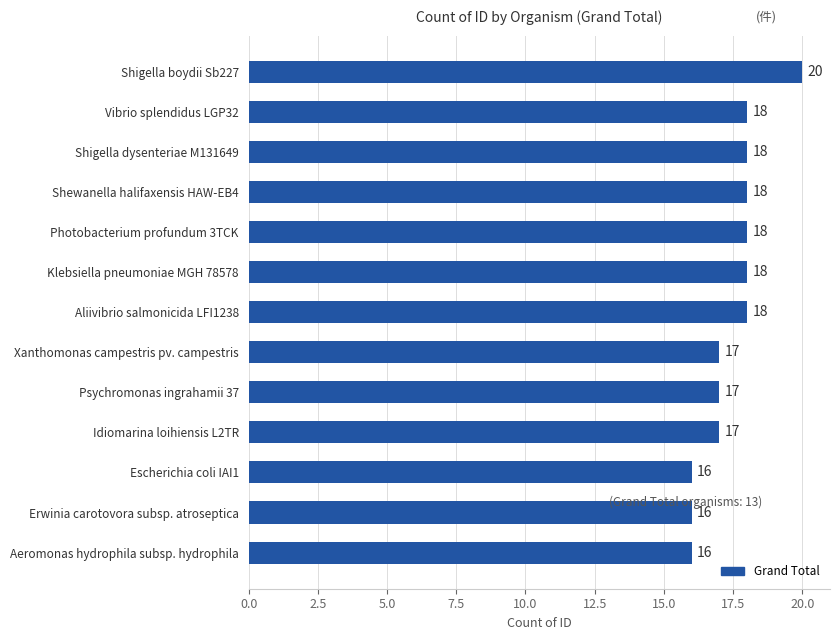

Which label corresponds to the largest value in the chart?

Shigella boydii Sb227